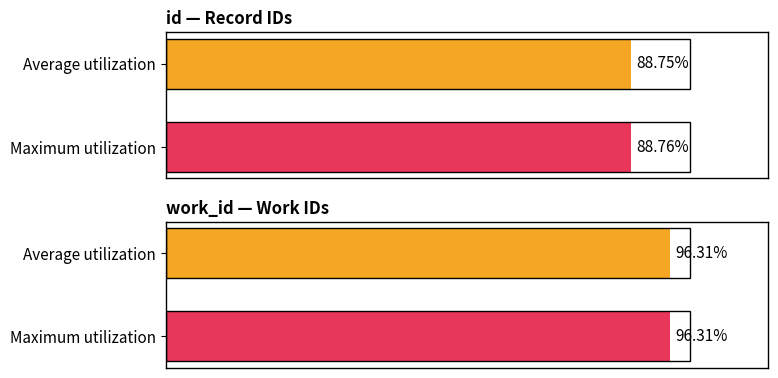

At how many categories does at least one series exceed 4?

2